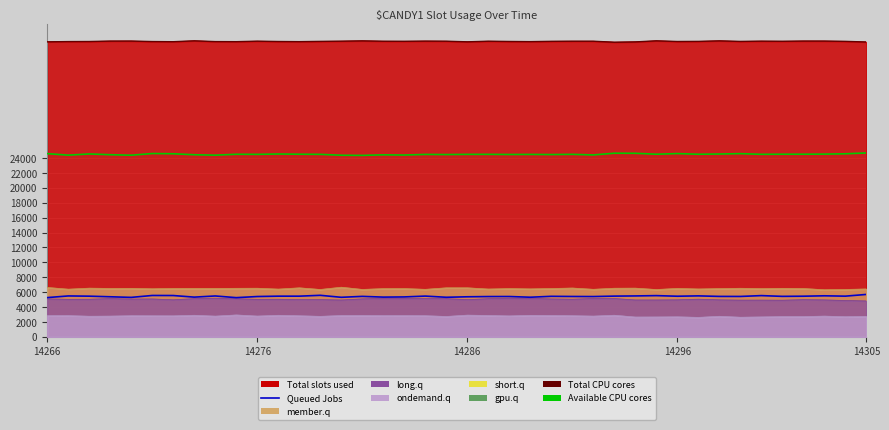

At 34, list the series in order from largest to smallest.

Total CPU cores, Available CPU cores, Queued Jobs